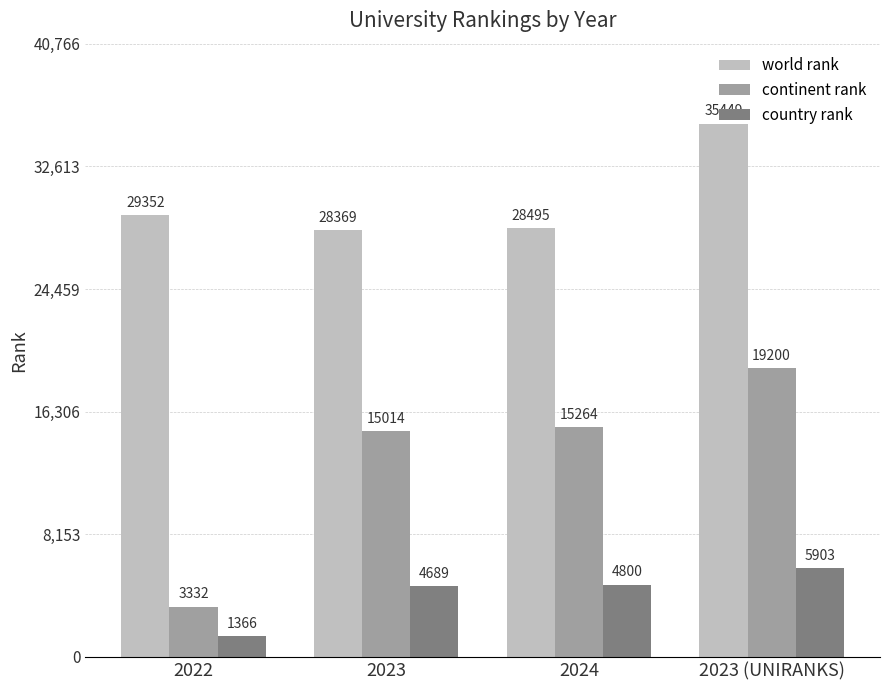

At which category does the chart reach its peak across all series?

2023 (UNIRANKS)